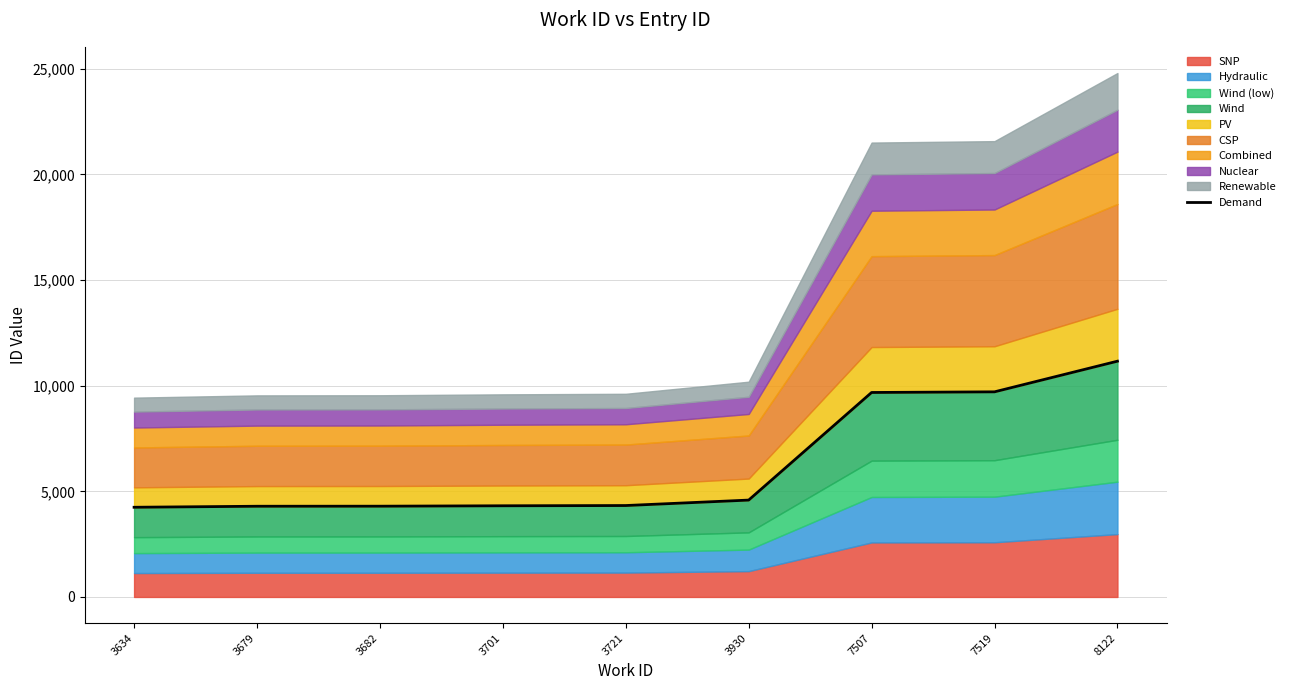

Reading left to right, list all the values displayed in this chart.

3634=4244.9	3679=4293.0	3682=4295.7	3701=4315.1	3721=4326.8	3930=4584.6	7507=9677.2	7519=9707.9	8122=11158.2